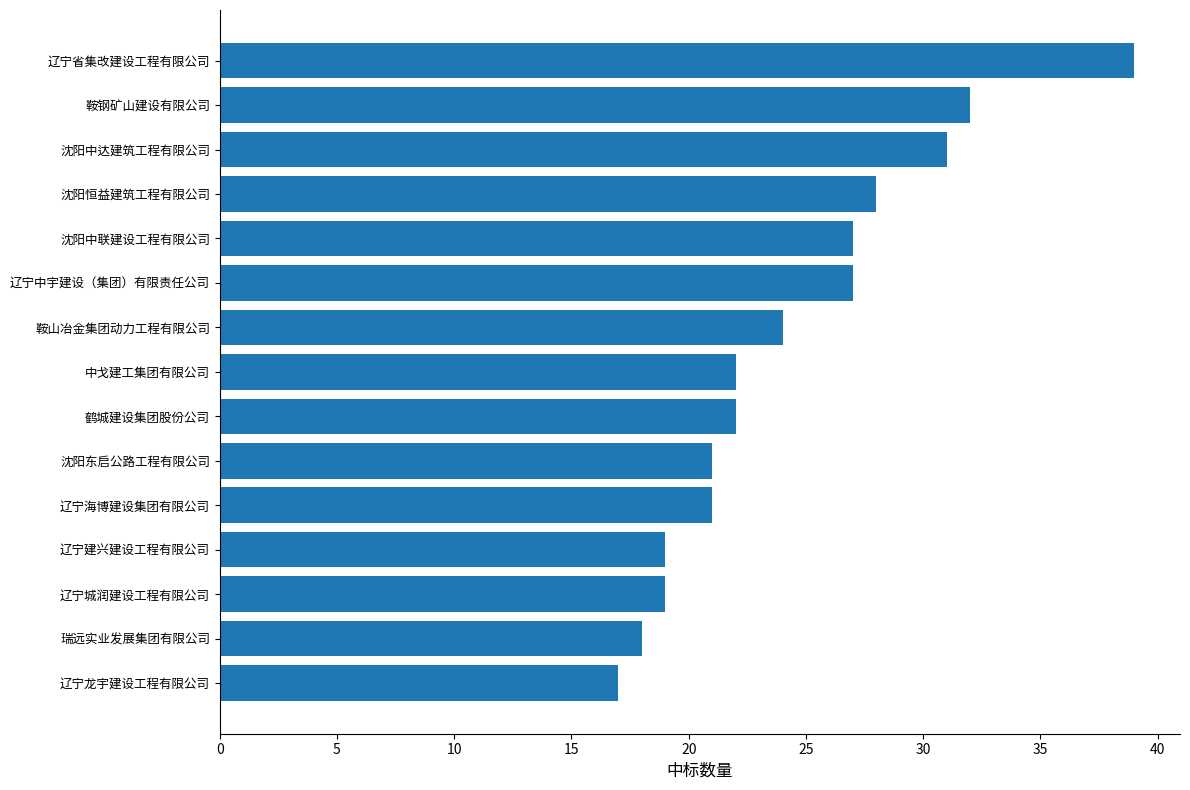

What is the ratio of the value at 辽宁省集改建设工程有限公司 to the value at 辽宁中宇建设（集团）有限责任公司?

1.4